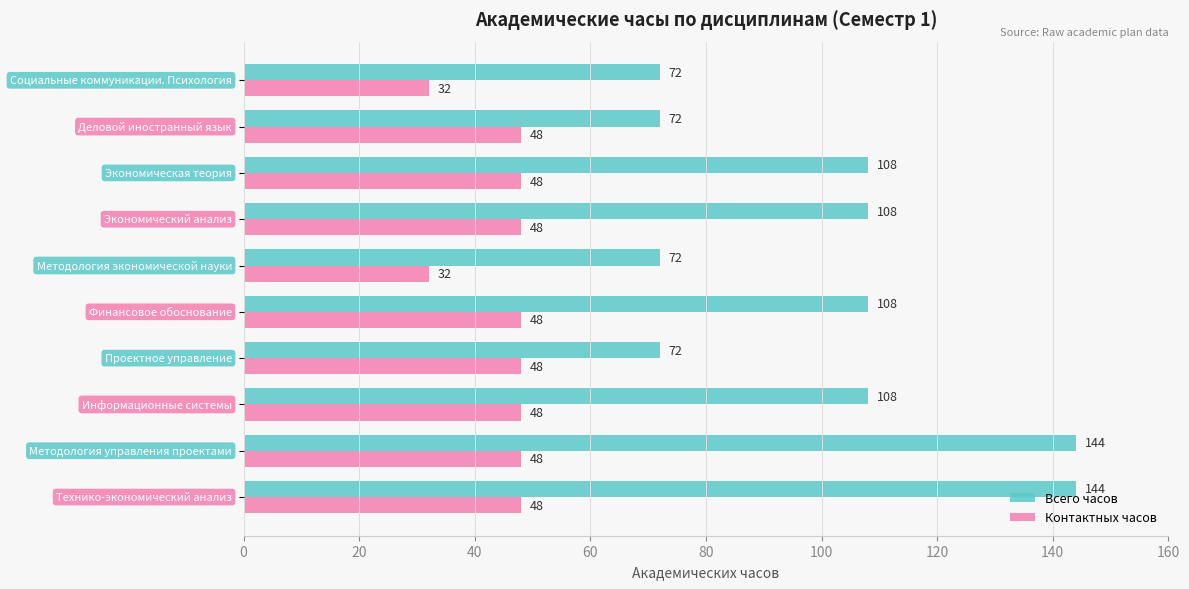

Which series has the largest total across all categories?

Всего часов